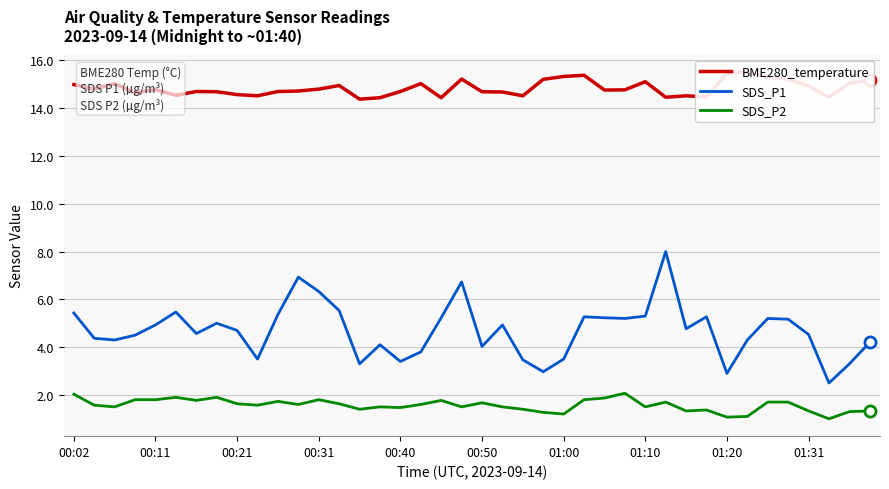

Between 21 and 14, which is larger?

21